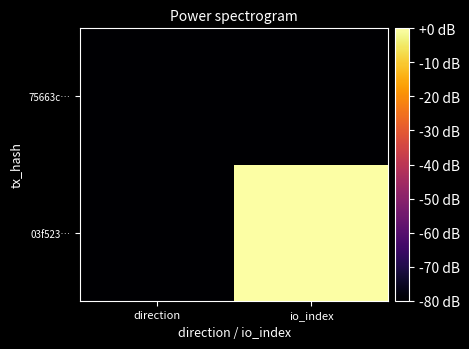

Between direction and io_index, which series saw the biggest shift?

03f523…